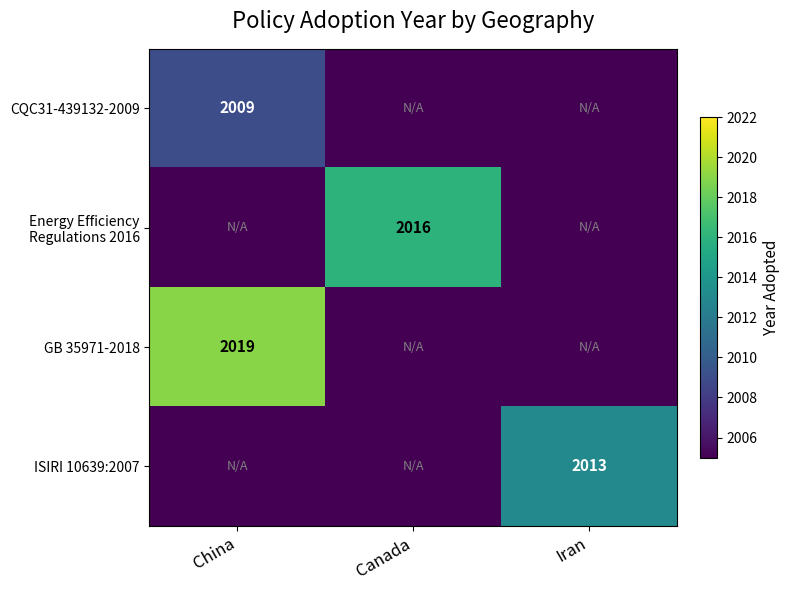

The value of GB 35971-2018 at China is 2019. True or false?

True